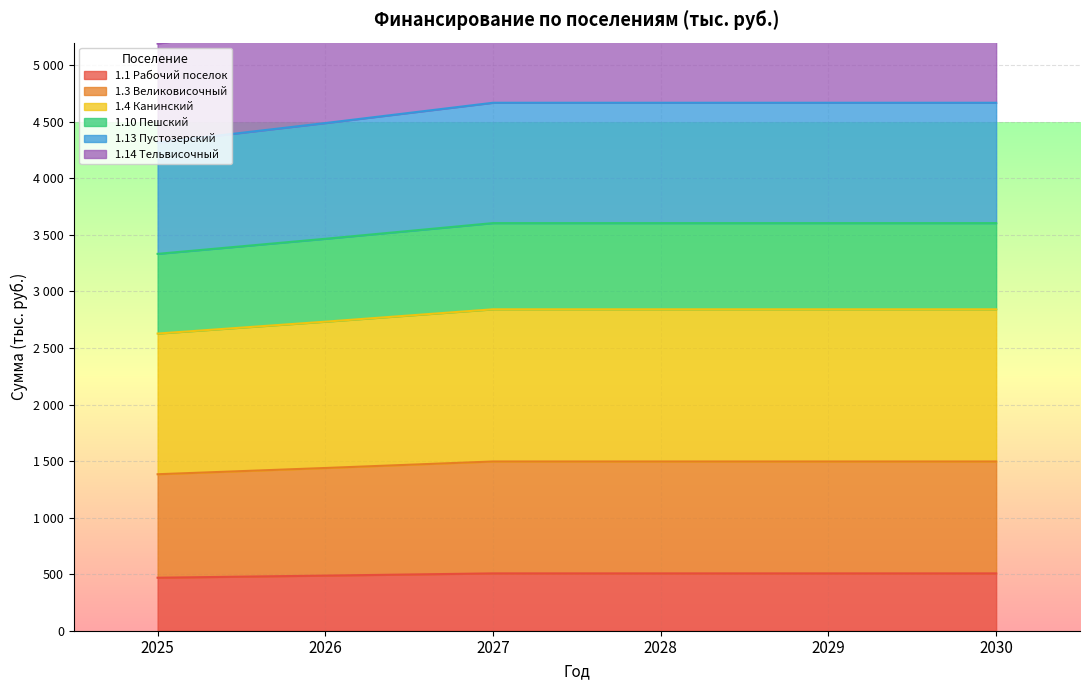

True or false: 1.13 Пустозерский and 1.1 Рабочий поселок cross at least once.

False